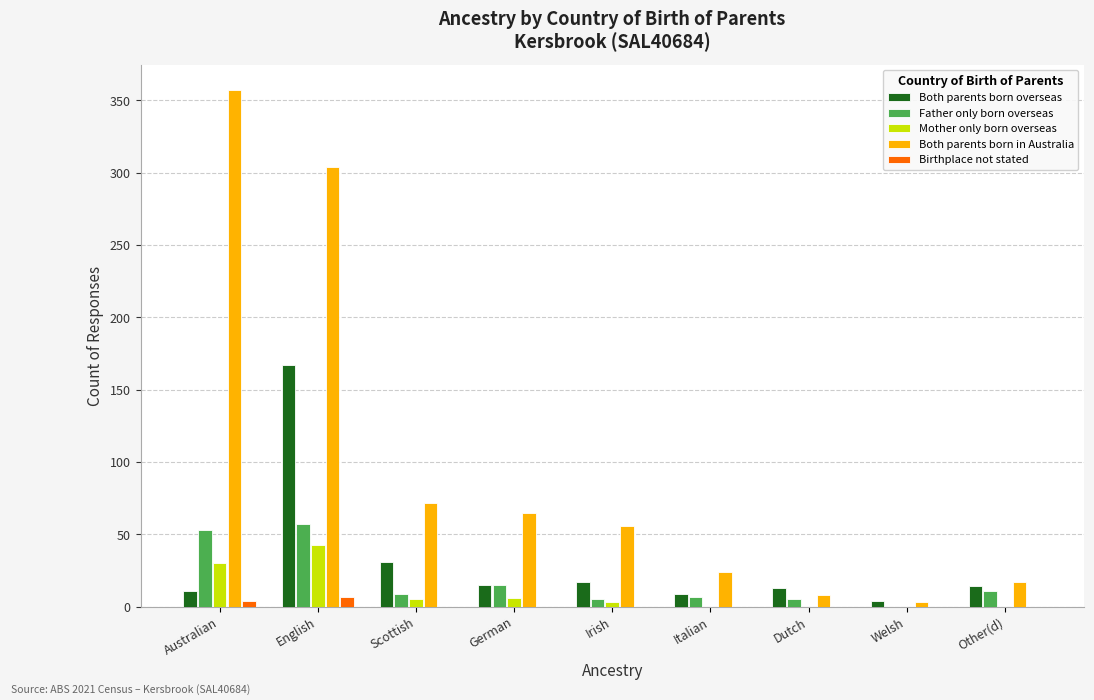

Are the bars horizontal?

No